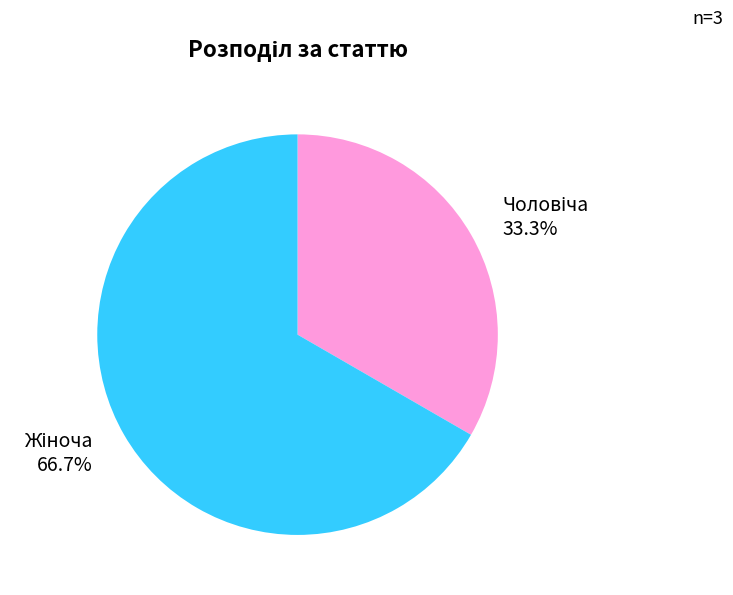

Does any single category account for the majority?

Yes